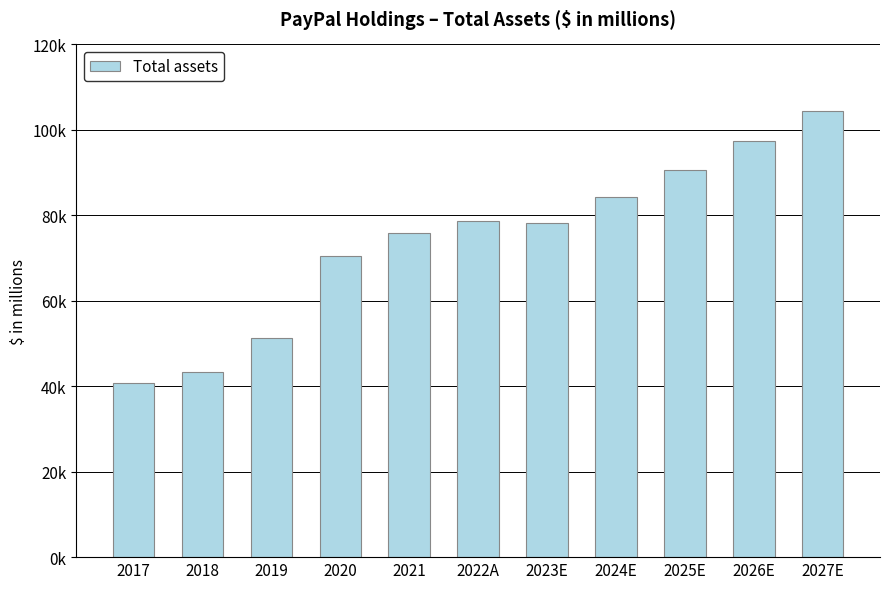

List the labels in order of value, smallest first.

2017, 2018, 2019, 2020, 2021, 2023E, 2022A, 2024E, 2025E, 2026E, 2027E